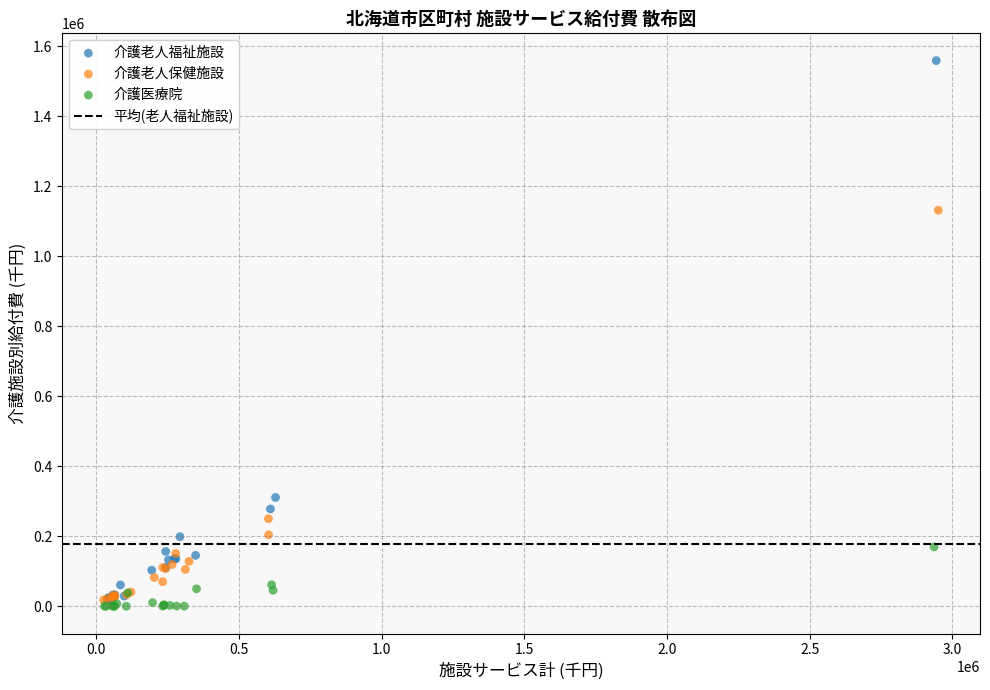

Which series contains the highest Y value?

介護老人福祉施設